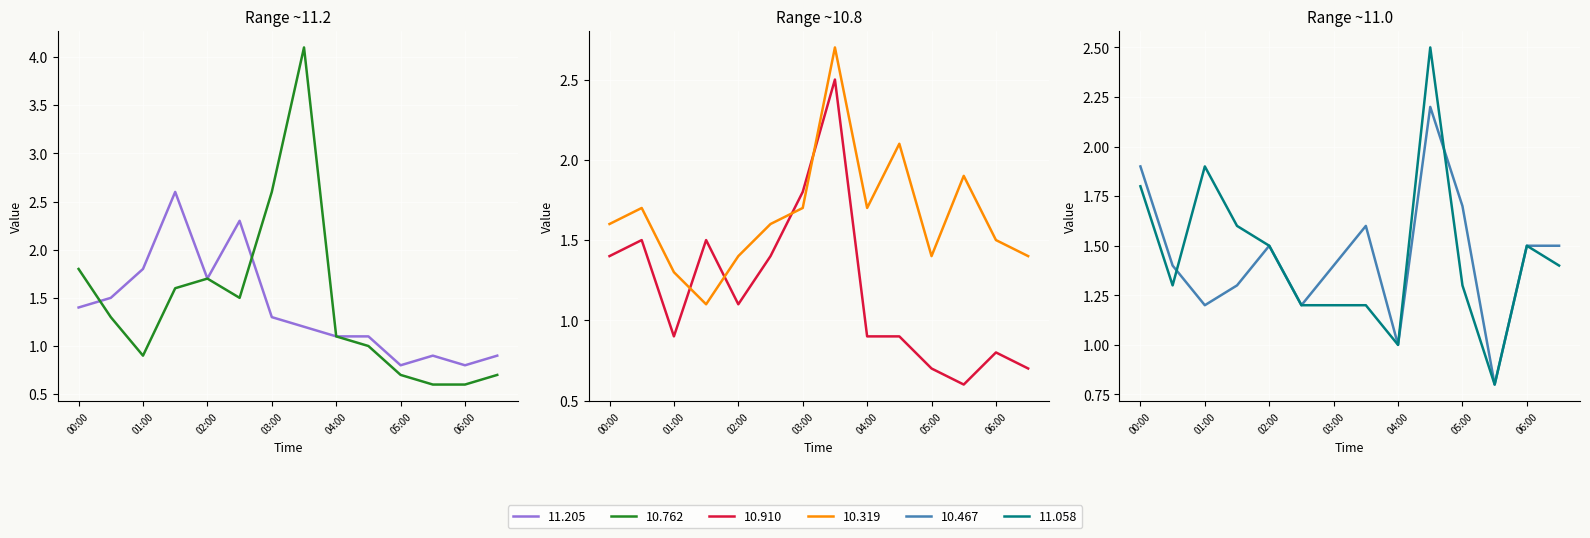

The value of 10.910 at 2005/09/20 01:30 is 1.5. True or false?

True